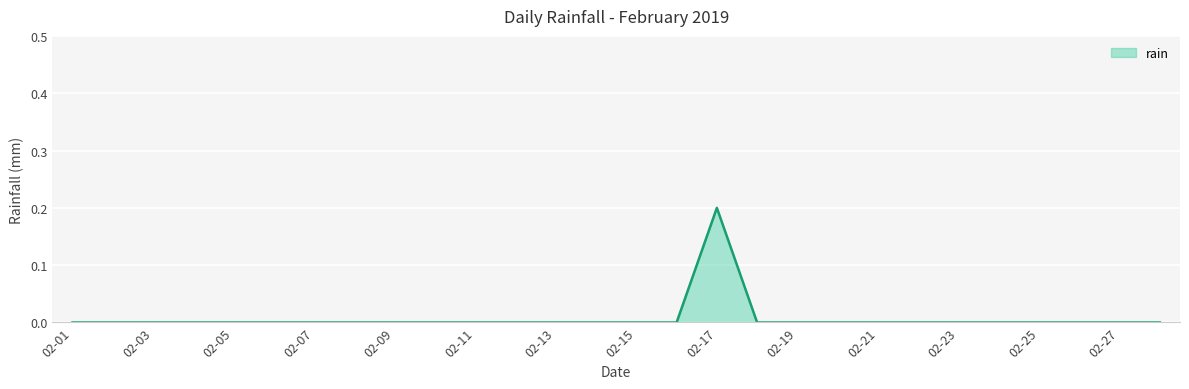

What is the sum of all values?

0.2